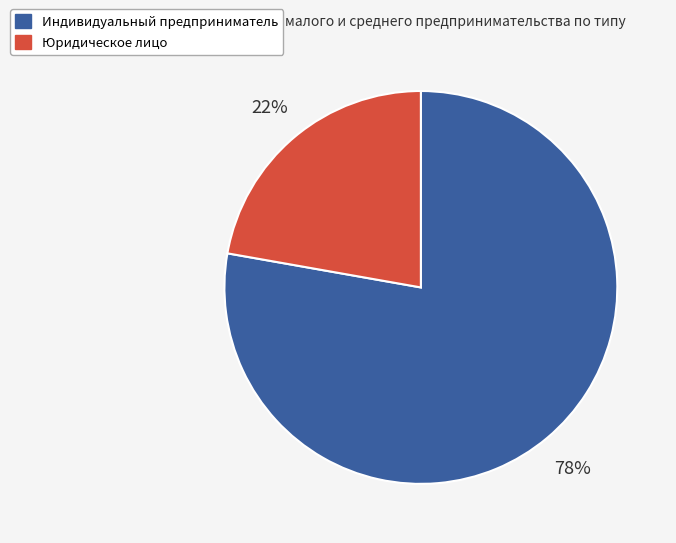

To the nearest percent, what is the average slice percentage?

50%